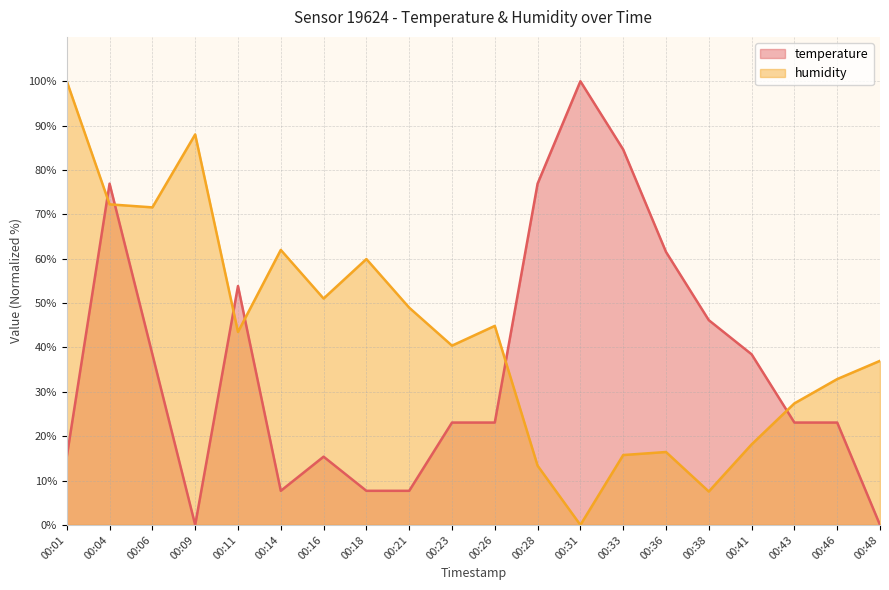

The value of humidity at 00:04 is 126.9. True or false?

False